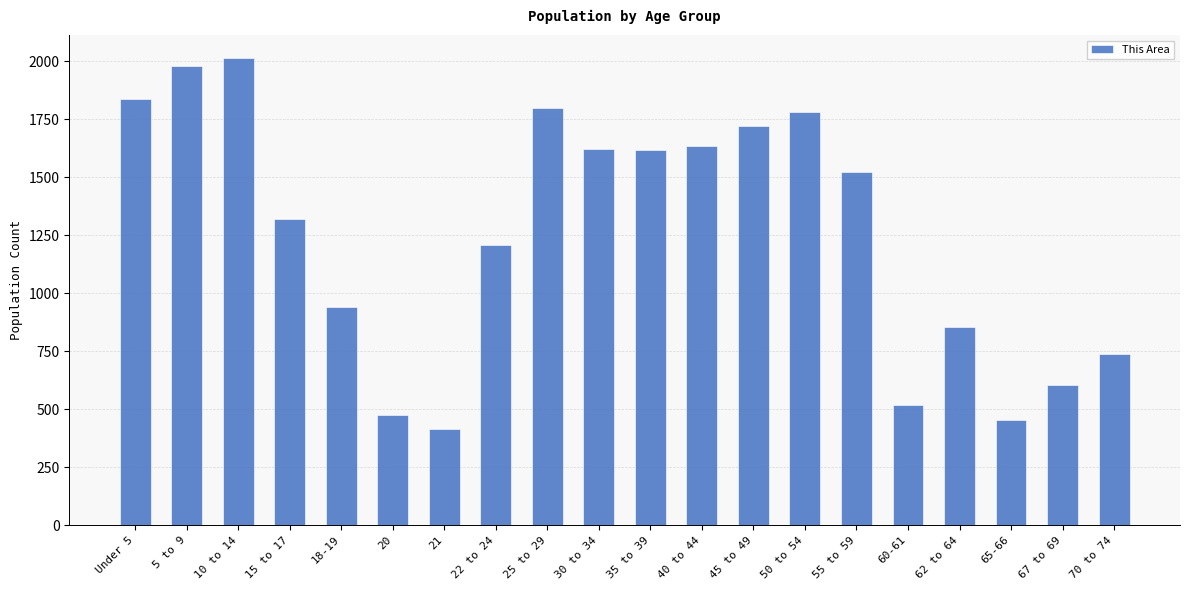

The value at 22 to 24 is 1206. True or false?

True